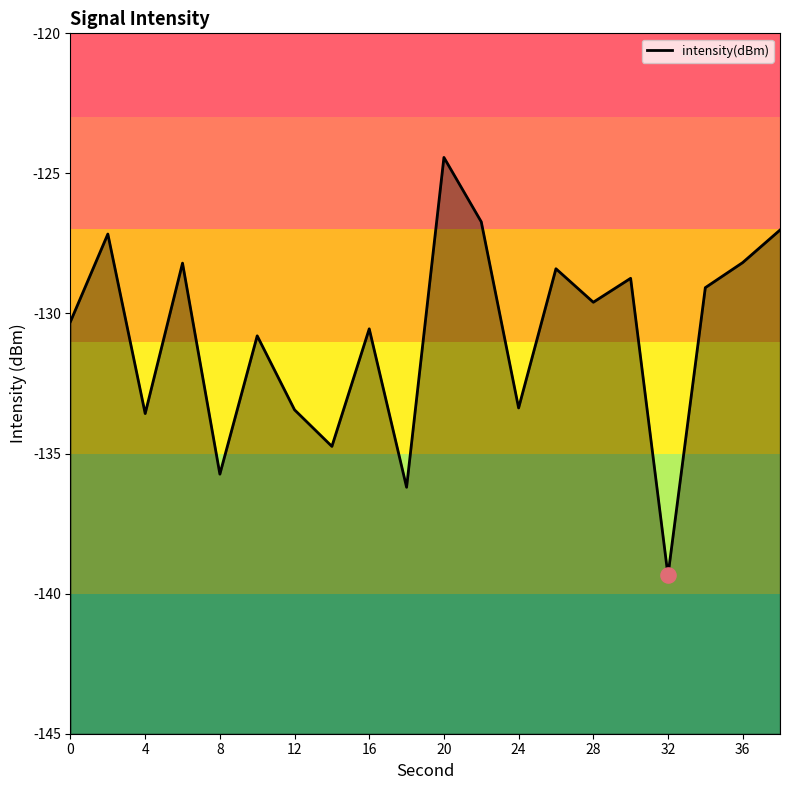

Which has a higher value, 26 or 28?

26